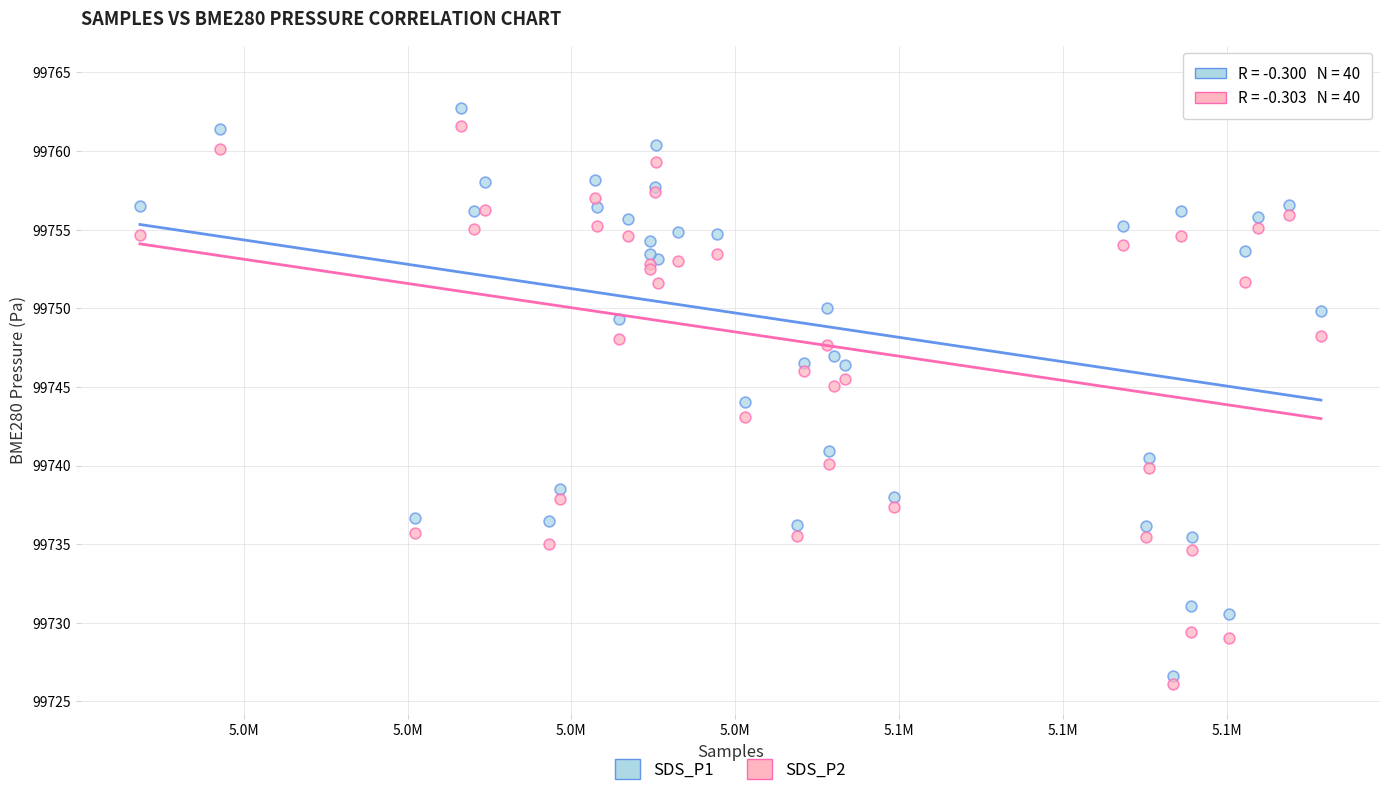

What are all the series names shown in the legend?

SDS_P1, SDS_P2